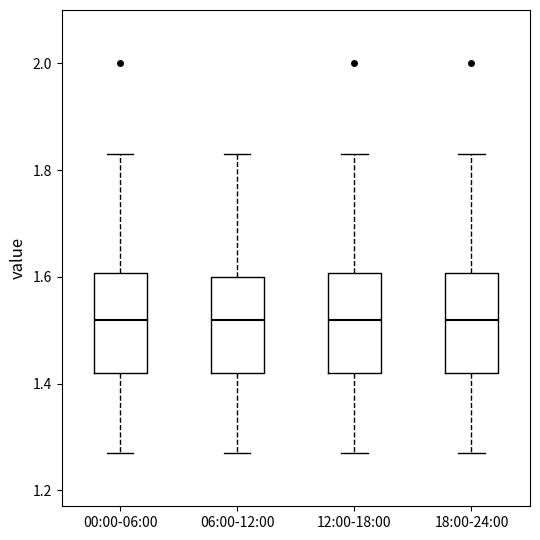

Where does the median line of the box for 12:00-18:00 sit on the y-axis? The values are not printed on the chart, so give them approximately, as read against the axis.

1.52